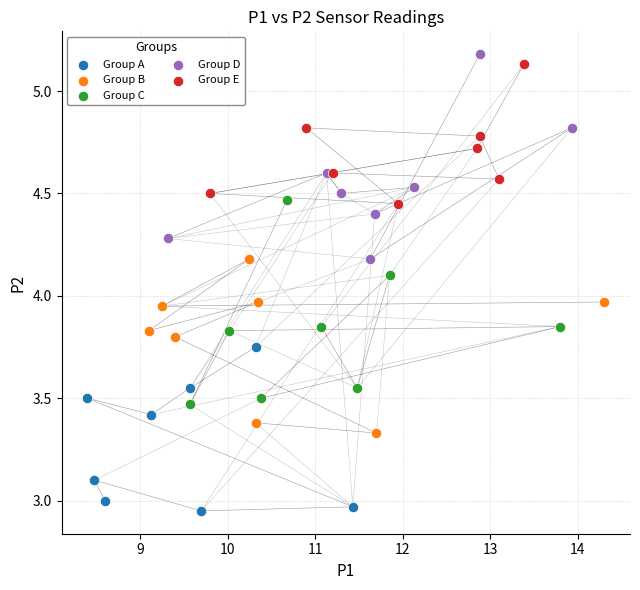

Which series reaches the maximum Y coordinate?

Group D